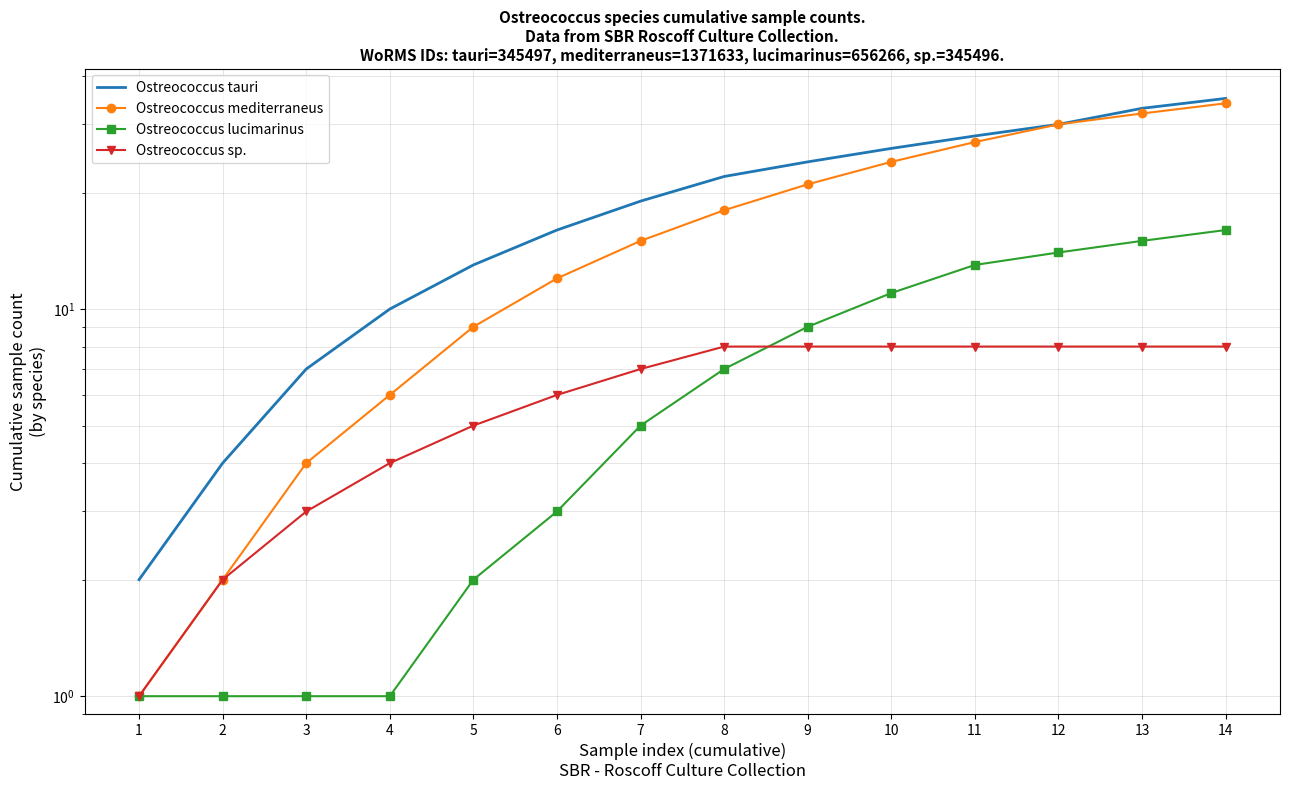

True or false: Ostreococcus lucimarinus has a value of 5 at 6.

False